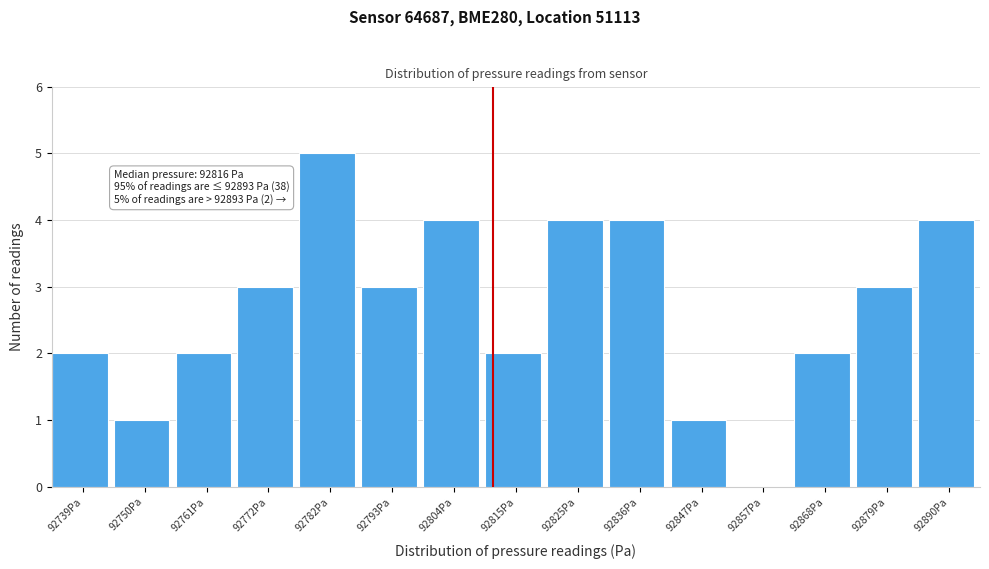

Reading left to right, what are all the values shown in this chart?

92739Pa=2	92750Pa=1	92761Pa=2	92772Pa=3	92782Pa=5	92793Pa=3	92804Pa=4	92815Pa=2	92825Pa=4	92836Pa=4	92847Pa=1	92857Pa=0	92868Pa=2	92879Pa=3	92890Pa=4